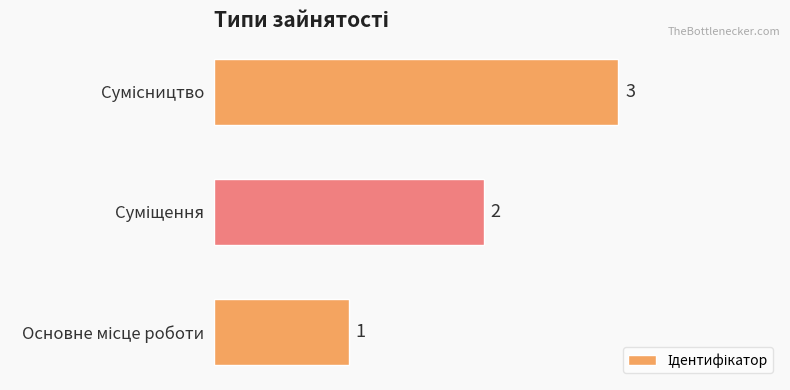

Does the chart contain stacked bars?

No